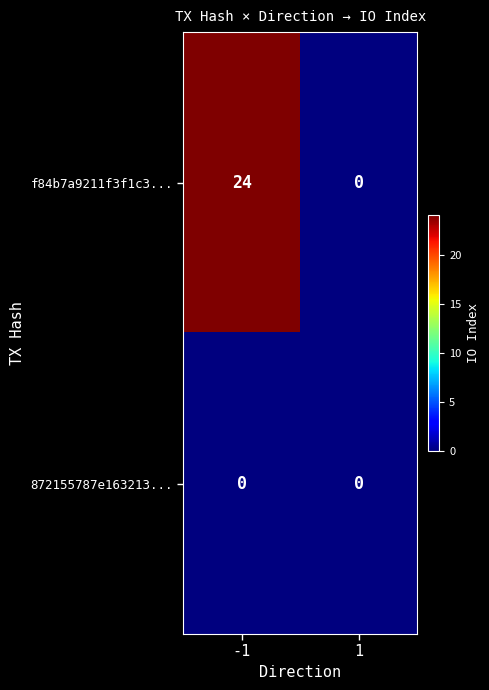

What is the maximum value shown in the chart?

24